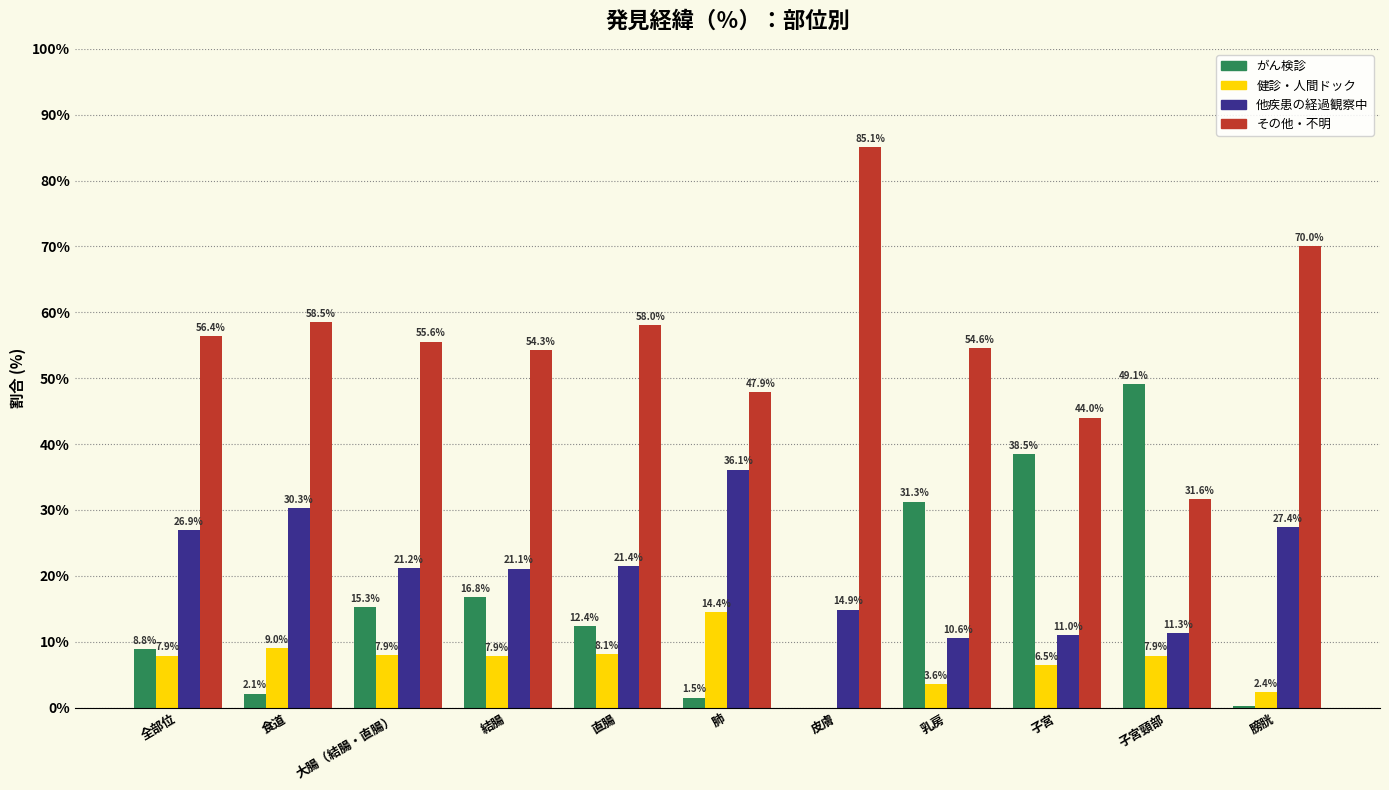

At which label is その他・不明 closest to 58?

直腸